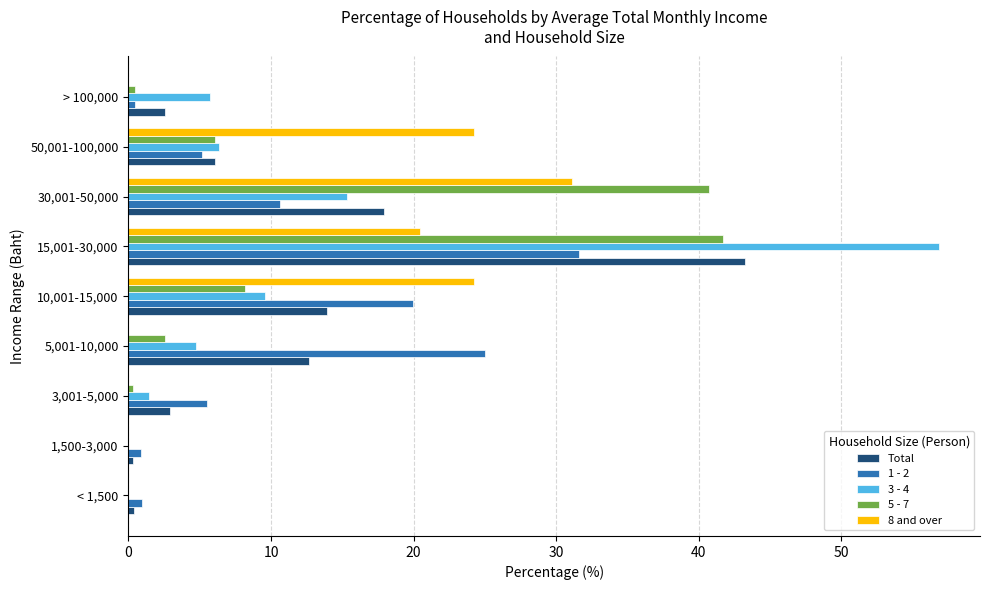

At which category is the sum across all series the highest?

15,001-30,000